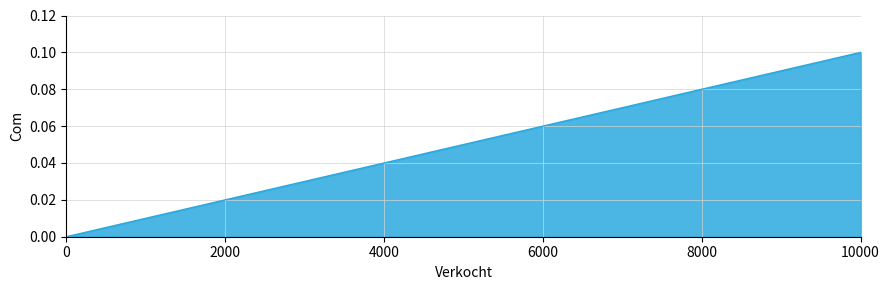

What is the difference between the maximum and minimum values?

0.1